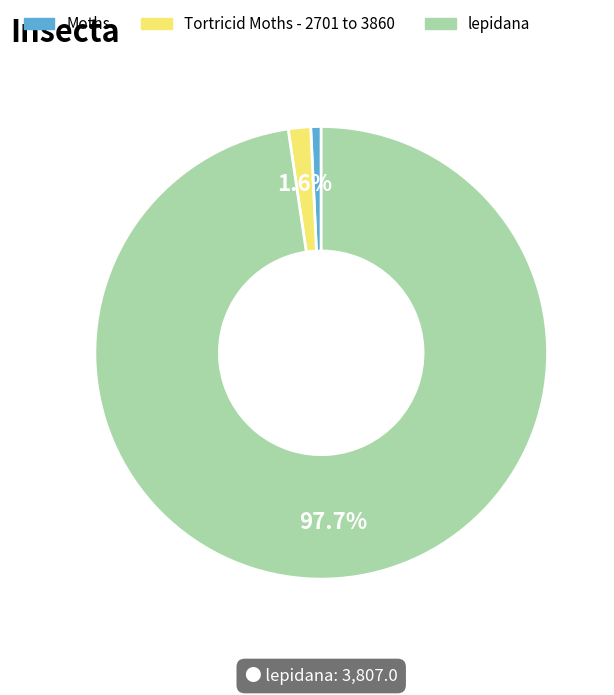

To the nearest percent, what is the average slice percentage?

33%